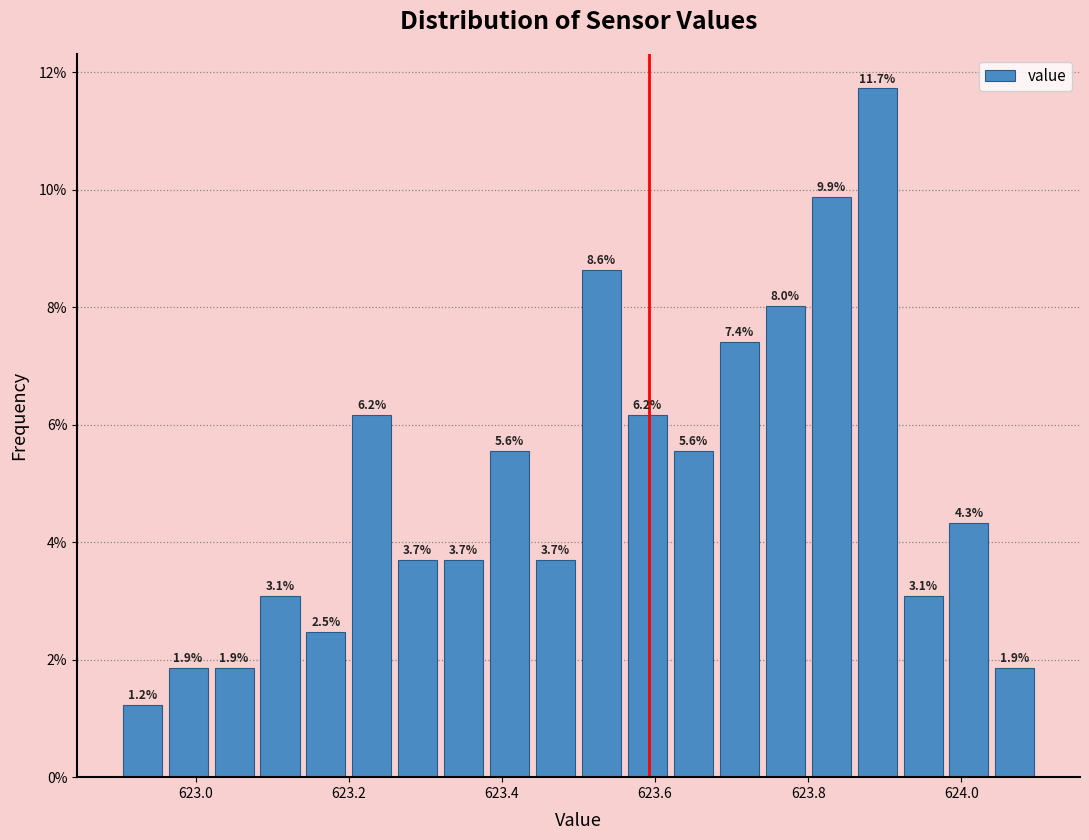

Read against the x-axis, roughly where is the centre of the tallest bar?

623.90